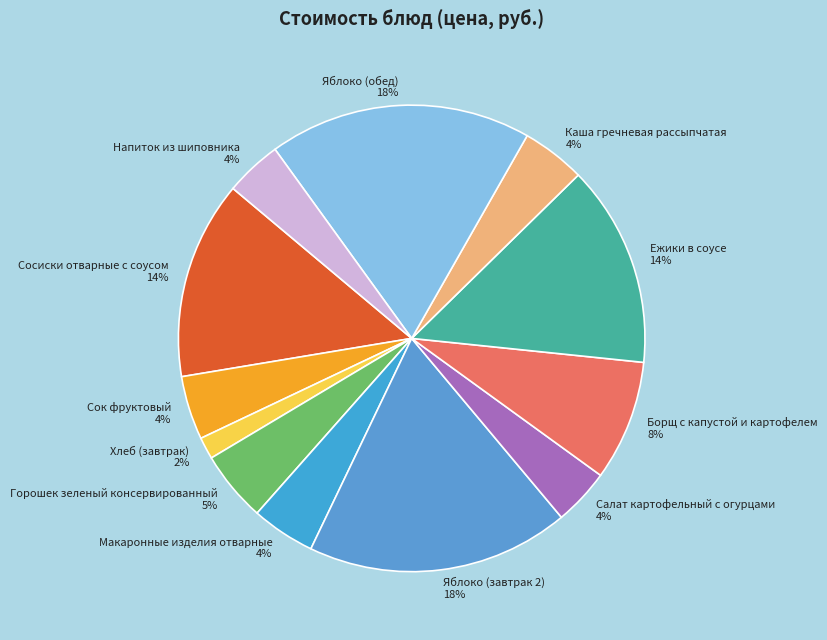

Which slice is the smallest?

Хлеб (завтрак)